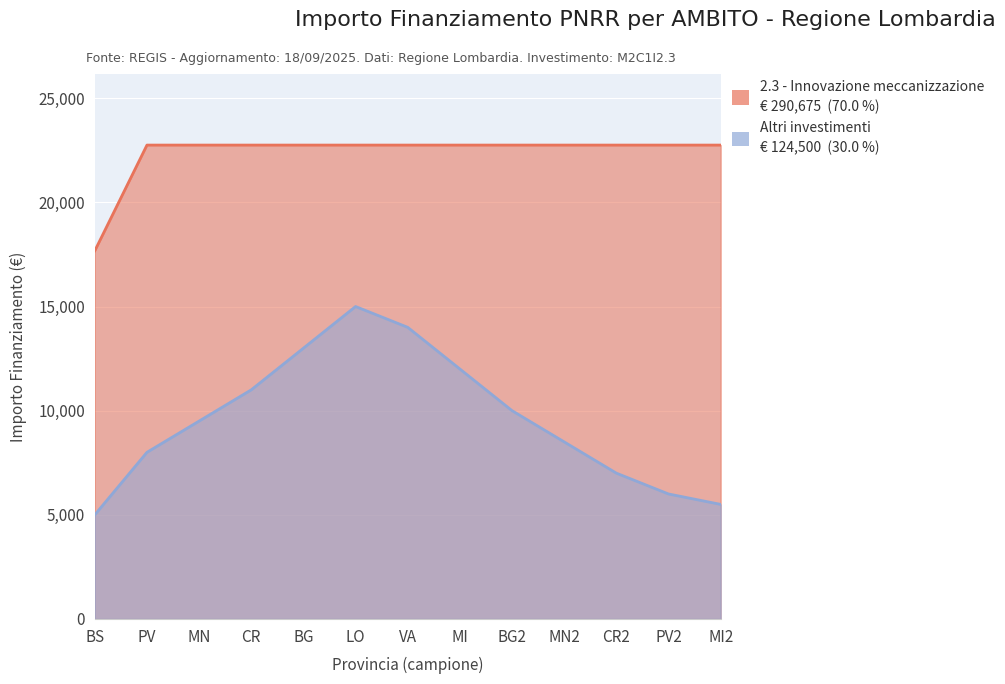

What is the value of the 10th point from the left?

17674.8